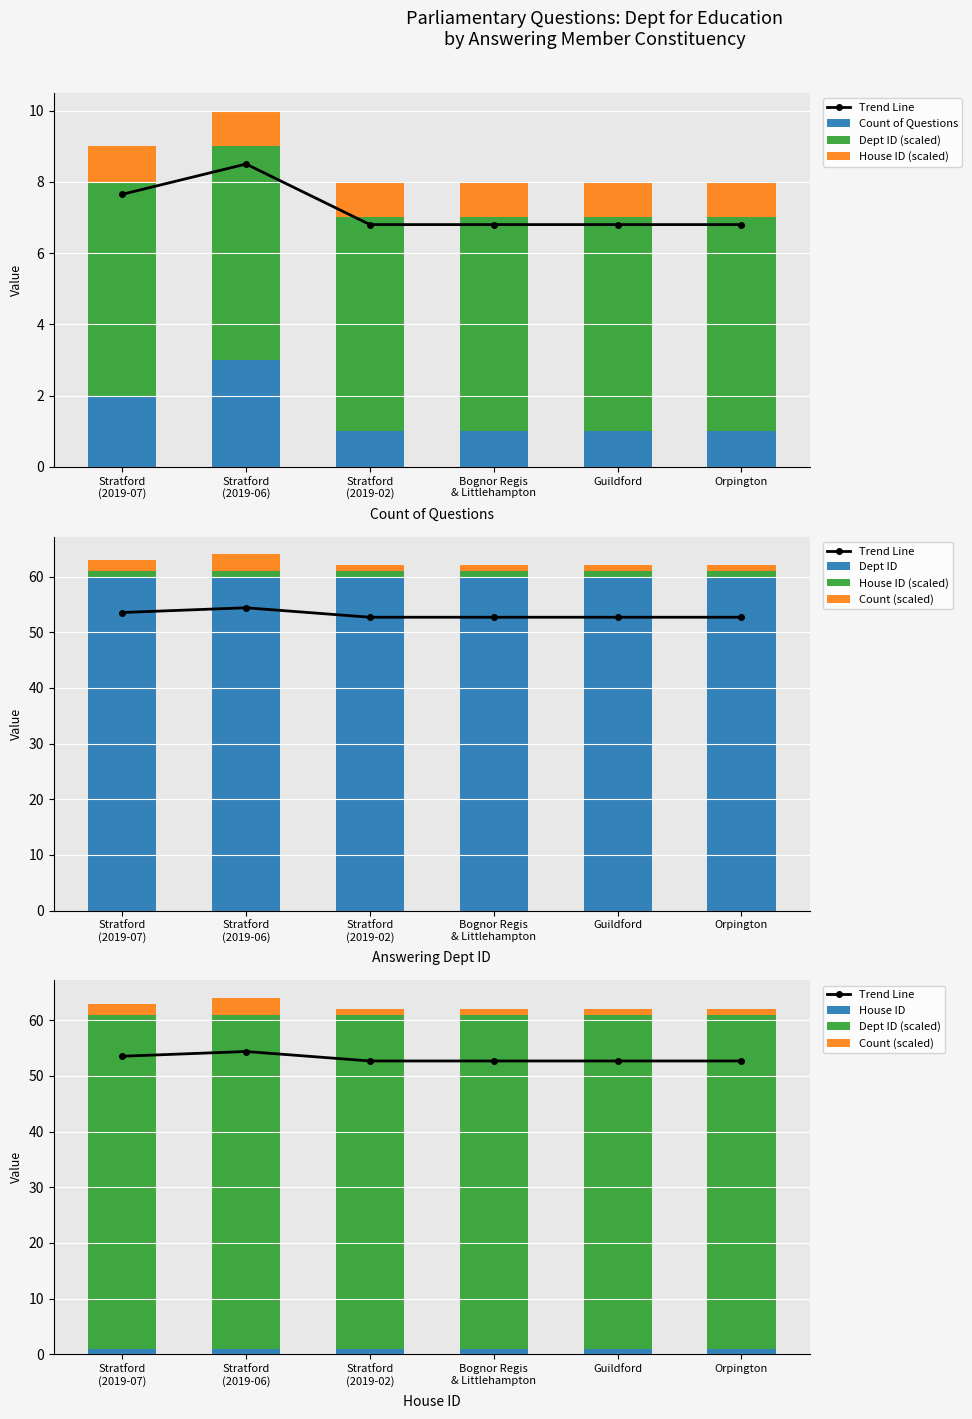

Reading left to right, list all the values displayed in this chart.

Count of Questions: Stratford-on-Avon (2019-07)=2	Stratford-on-Avon (2019-06)=3	Stratford-on-Avon (2019-02)=1	Bognor Regis and Littlehampton=1	Guildford=1	Orpington=1
Dept ID: Stratford-on-Avon (2019-07)=60	Stratford-on-Avon (2019-06)=60	Stratford-on-Avon (2019-02)=60	Bognor Regis and Littlehampton=60	Guildford=60	Orpington=60
House ID: Stratford-on-Avon (2019-07)=1	Stratford-on-Avon (2019-06)=1	Stratford-on-Avon (2019-02)=1	Bognor Regis and Littlehampton=1	Guildford=1	Orpington=1